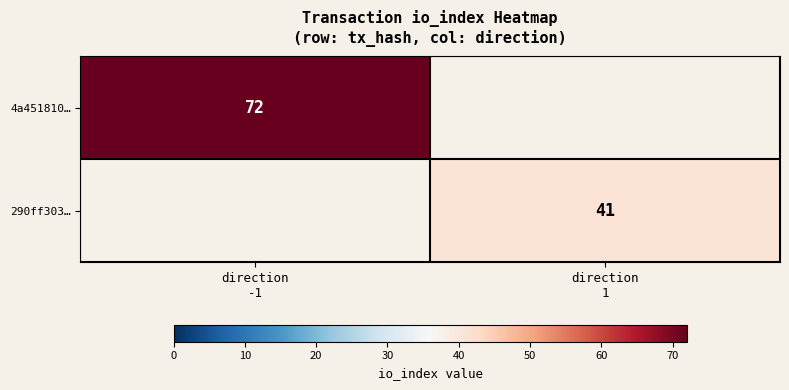

Rank the categories by 290ff303… value from highest to lowest.

direction -1, direction 1